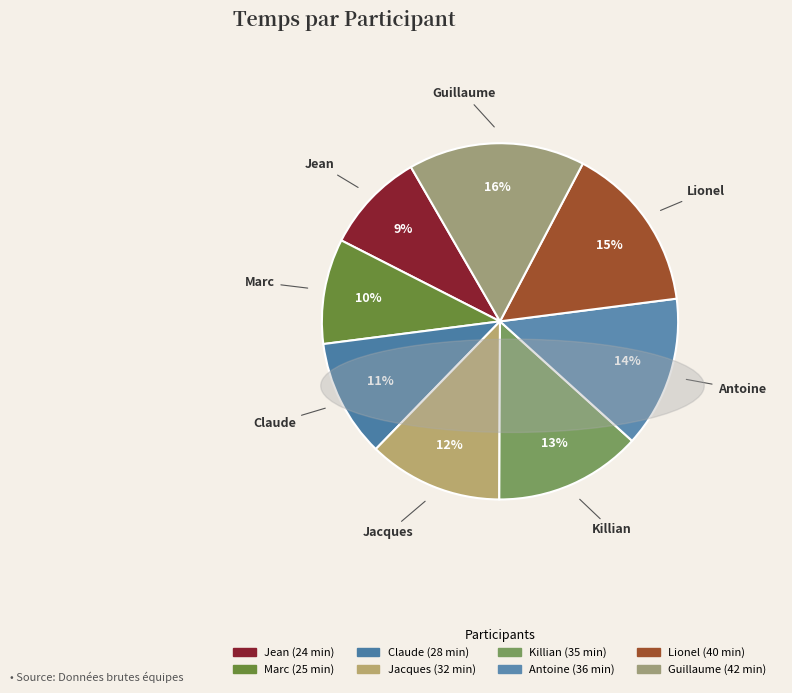

Does any single category account for the majority?

No